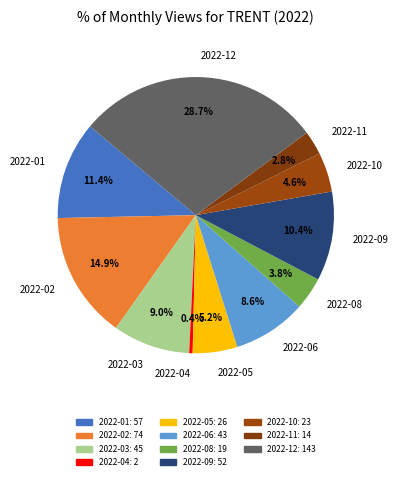

To the nearest percent, what is the average slice percentage?

9%